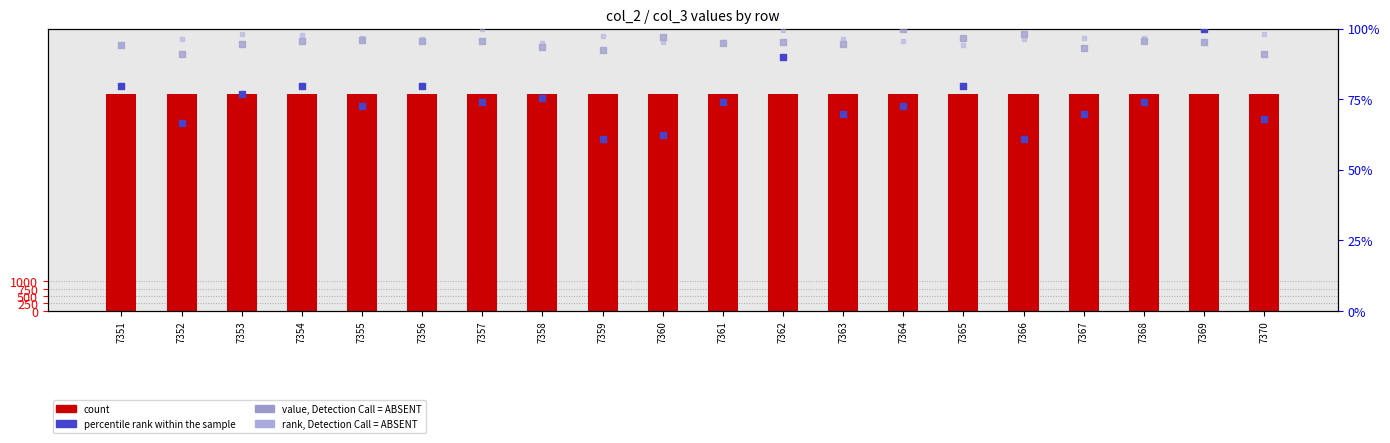

Which series has the largest total across all categories?

count